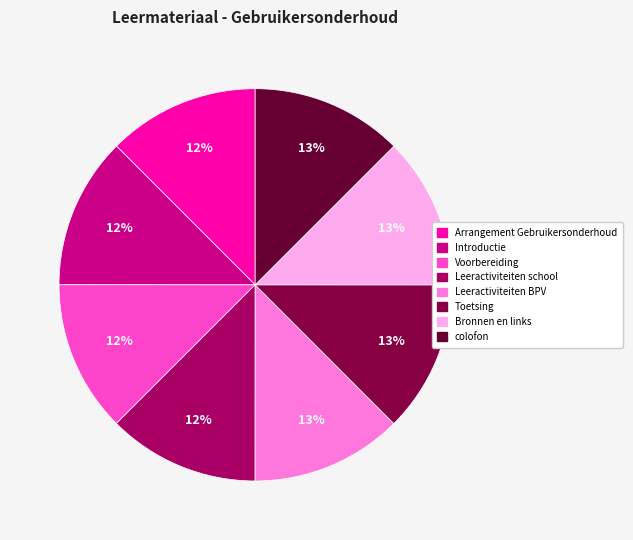

How many segments does this pie chart have?

8